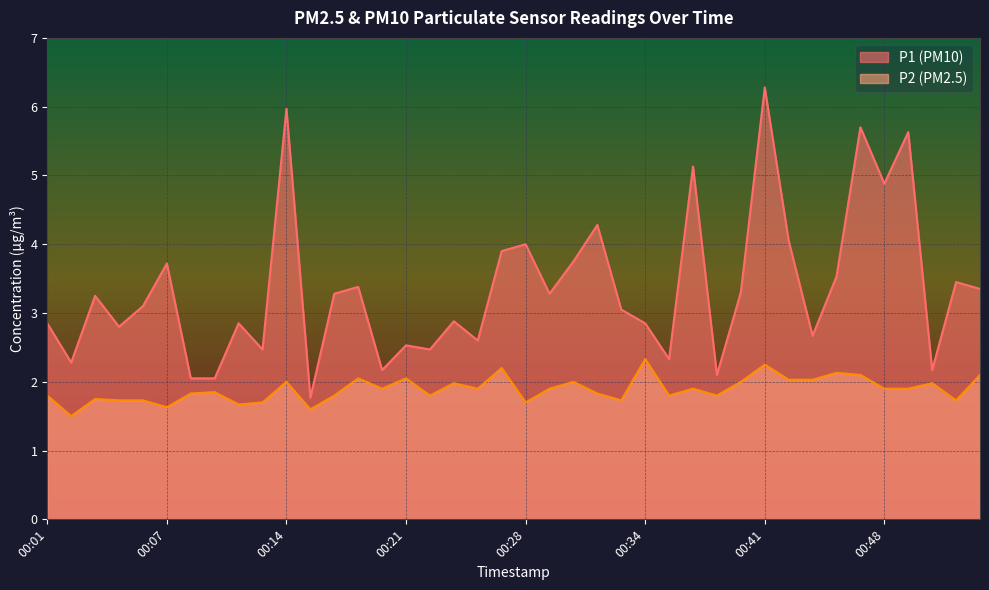

How many data points in P1 are above 3?

22